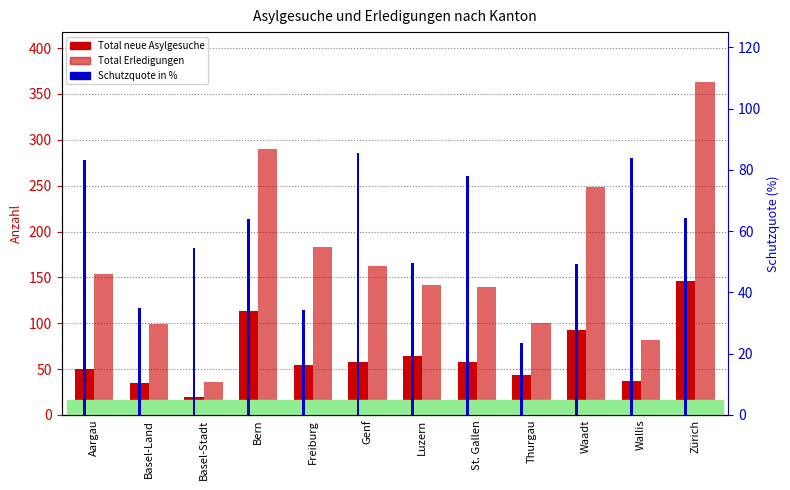

Reading left to right, what are all the values shown in this chart?

Total neue Asylgesuche: Aargau=50.0	Basel-Land=35.0	Basel-Stadt=19.0	Bern=113.0	Freiburg=54.0	Genf=58.0	Luzern=64.0	St. Gallen=58.0	Thurgau=43.0	Waadt=93.0	Wallis=37.0	Zürich=146.0
Total Erledigungen: Aargau=154.0	Basel-Land=99.0	Basel-Stadt=36.0	Bern=290.0	Freiburg=183.0	Genf=162.0	Luzern=142.0	St. Gallen=140.0	Thurgau=100.0	Waadt=248.0	Wallis=82.0	Zürich=363.0
Schutzquote in %: Aargau=83.3	Basel-Land=34.9	Basel-Stadt=54.5	Bern=64.0	Freiburg=34.4	Genf=85.6	Luzern=49.6	St. Gallen=78.0	Thurgau=23.5	Waadt=49.1	Wallis=84.0	Zürich=64.4